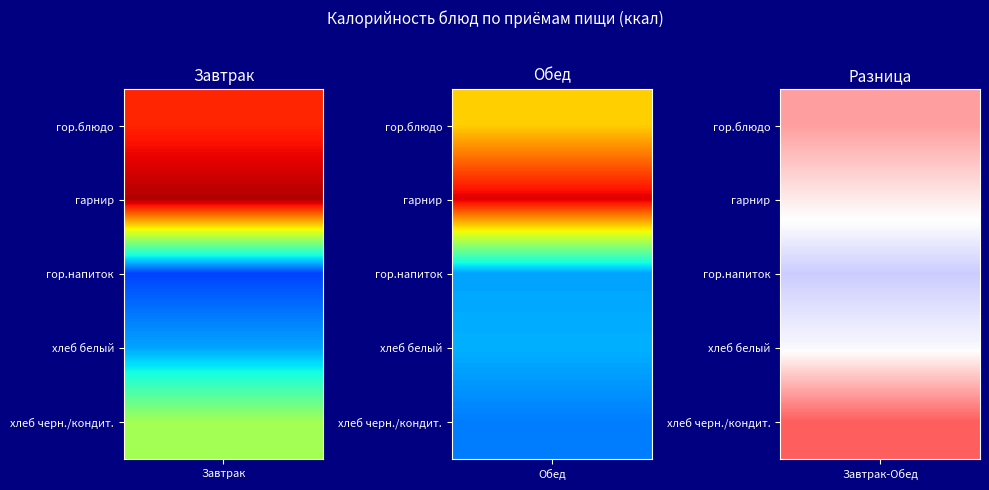

Reading left to right, what are all the values shown in this chart?

Завтрак: 182.8	200.8	40.0	60.3	115.0
Обед: 145.0	192.7	60.0	62.9	0.0